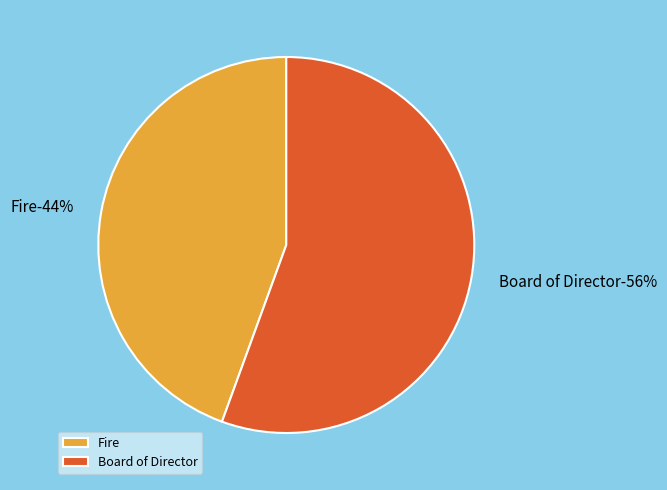

To the nearest percent, what portion does Board of Director represent?

56%